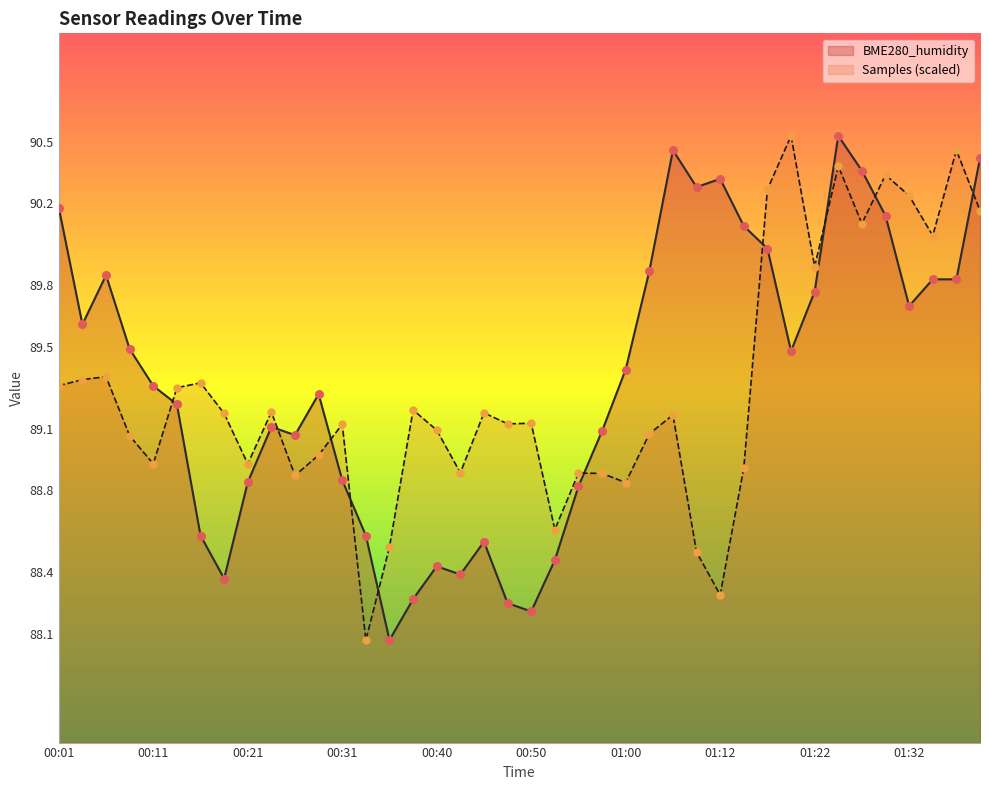

Which series contains the lowest Y value?

BME280_humidity